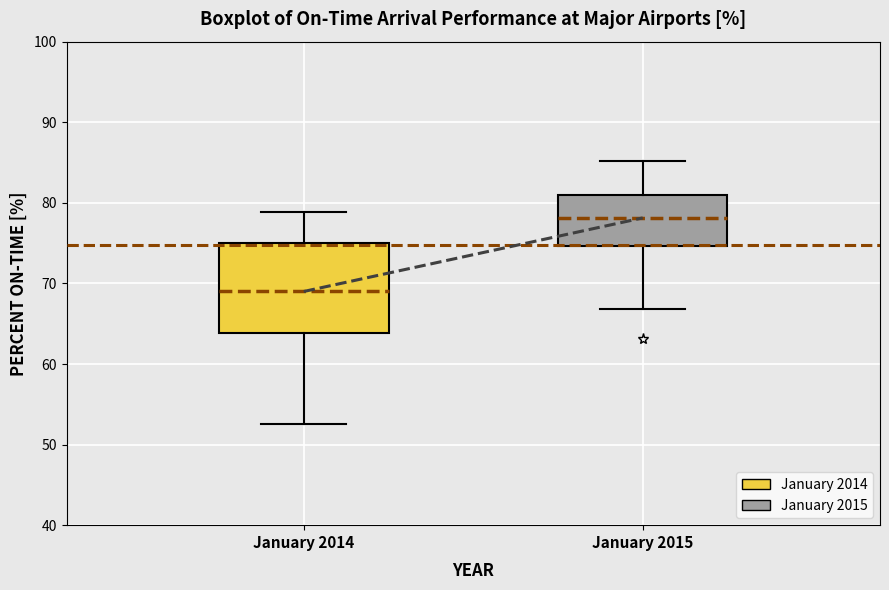

Which box has the highest median line?

January 2015